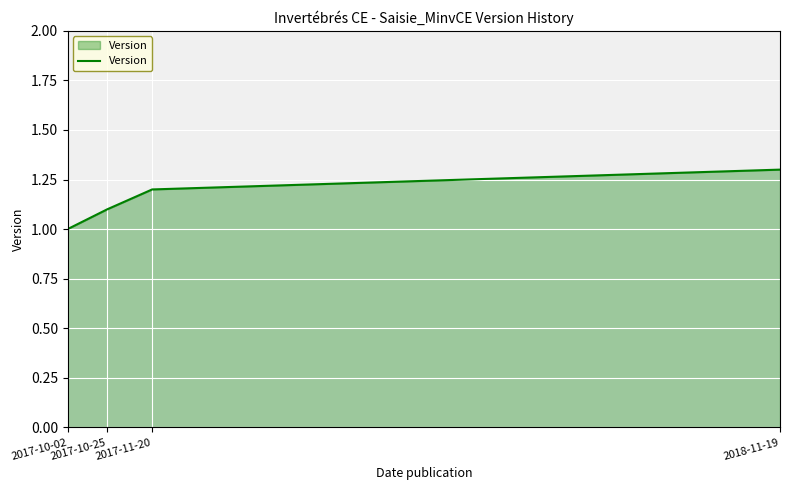

What is the smallest value displayed?

1.0